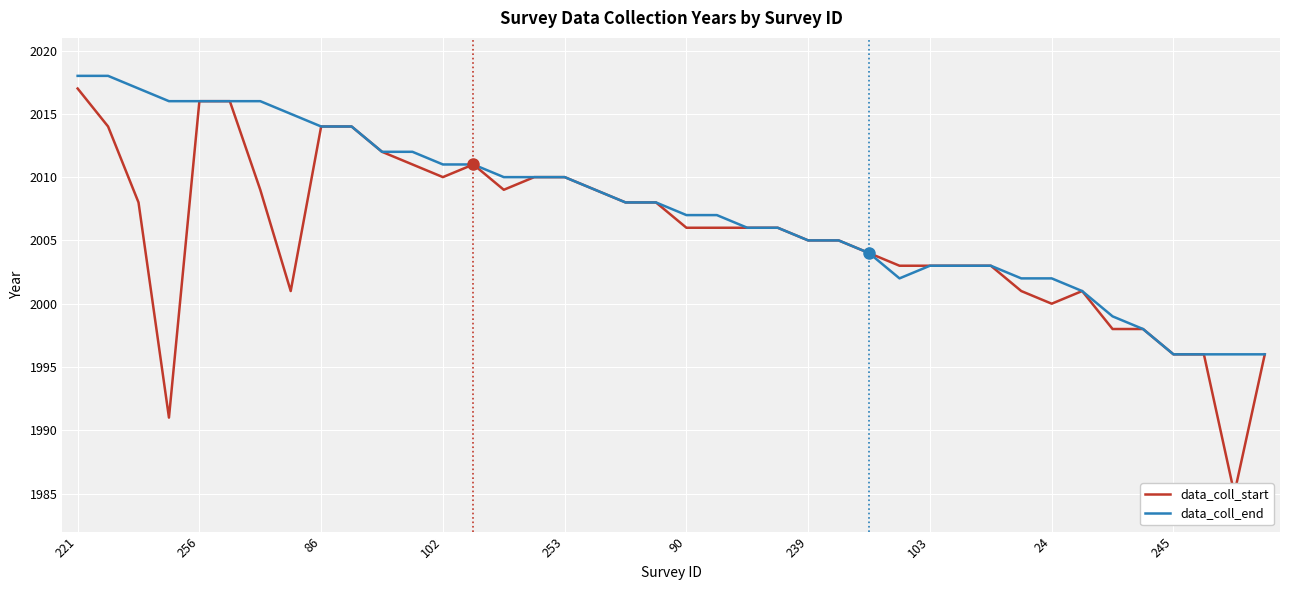

How many data points in data_coll_start are above 2006?

18